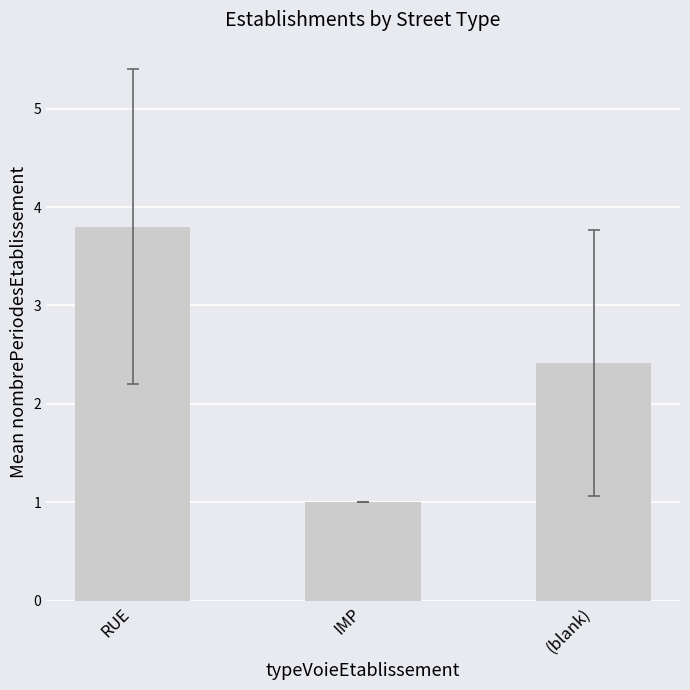

What position from the right is (blank)?

1